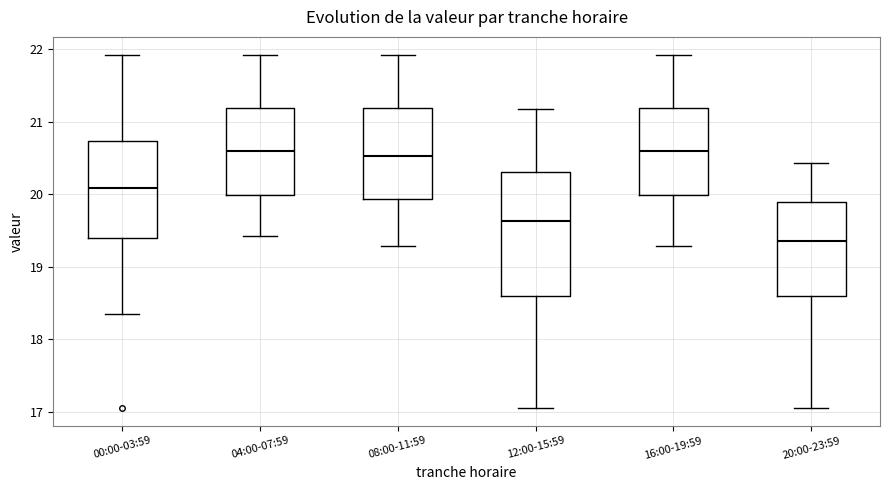

Which box's median line is the lowest?

20:00-23:59